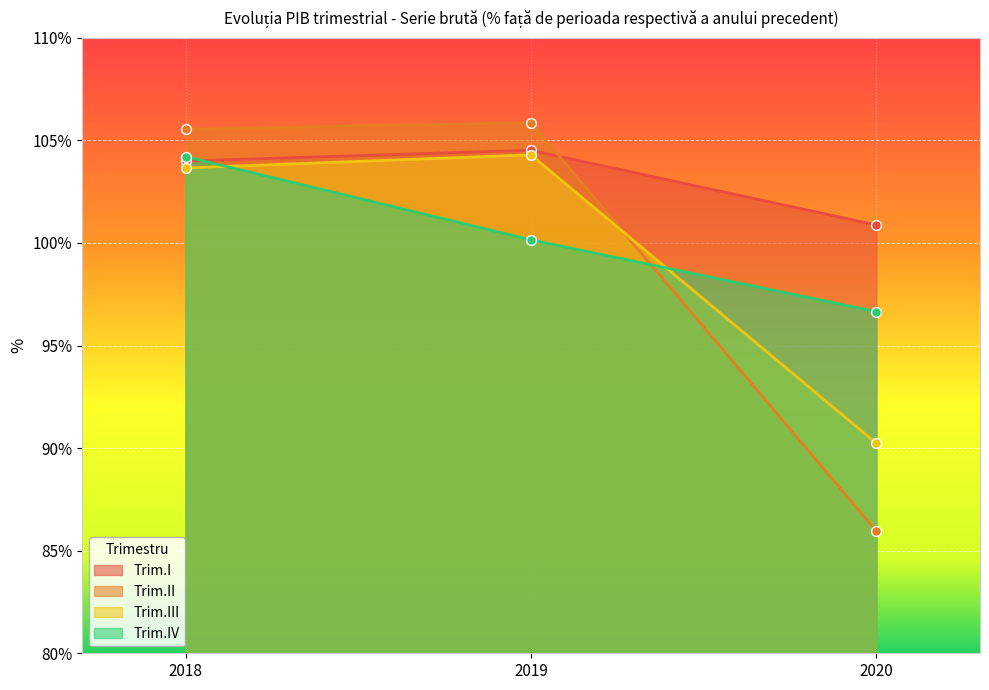

Which series has the largest total across all categories?

Trim.I